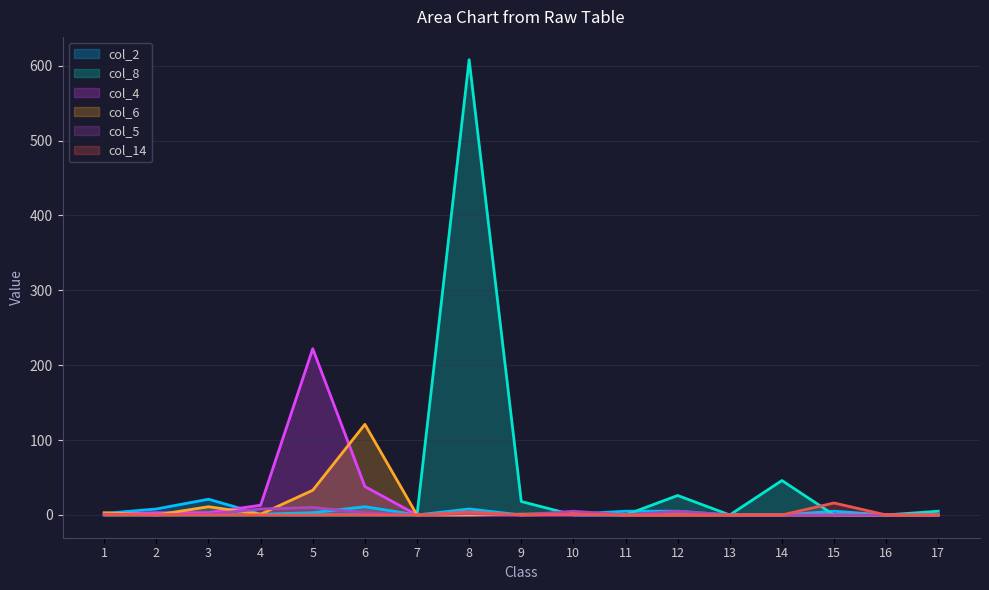

True or false: col_6 and col_2 cross at least once.

True